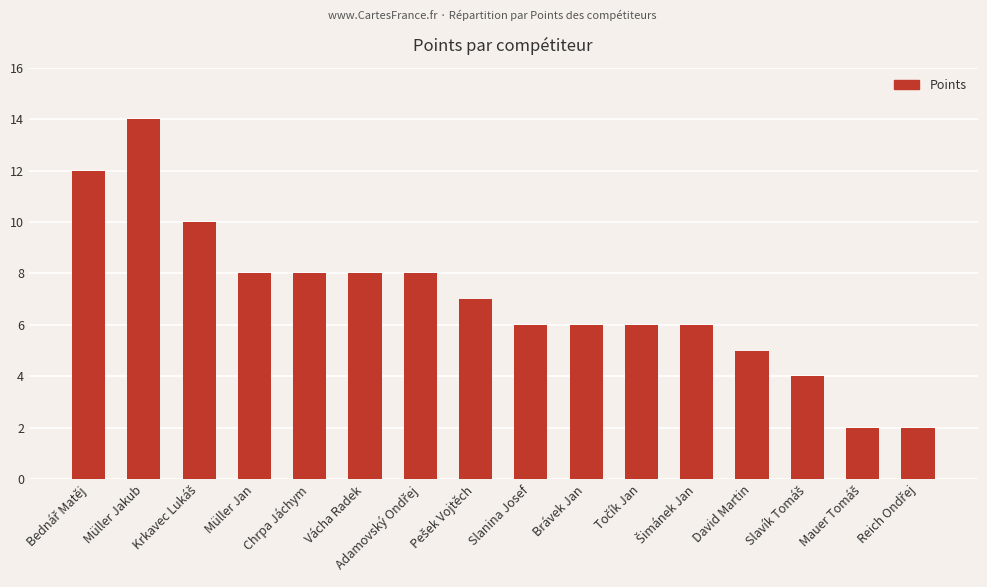

The chart shows a value of 4 at Brávek Jan. True or false?

False